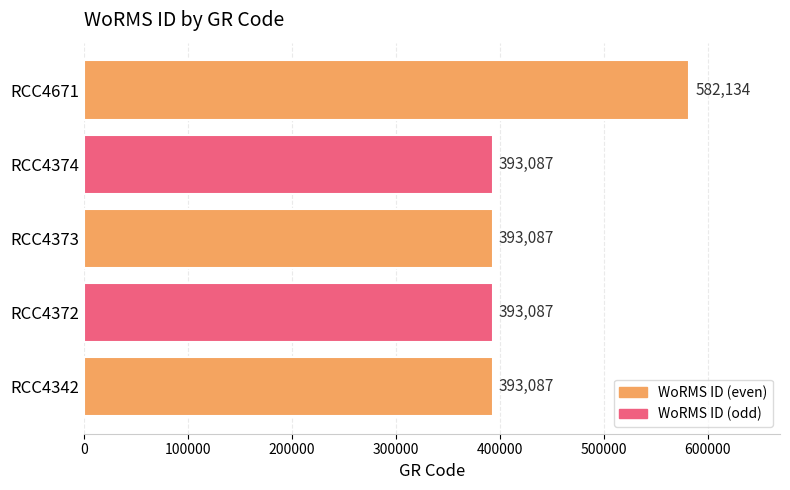

The chart shows a value of 138105 at RCC4671. True or false?

False